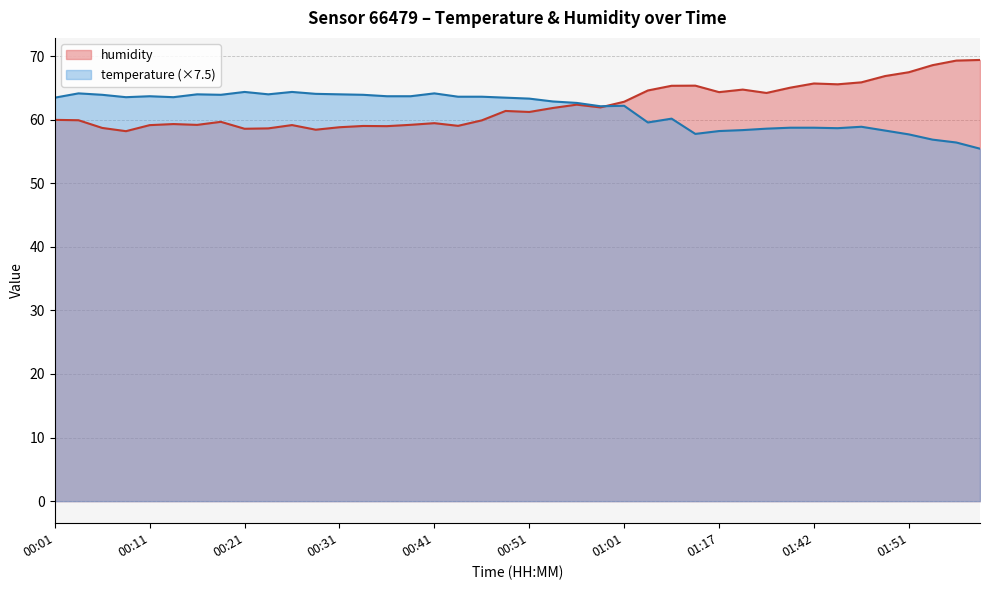

At which label does temperature reach its peak?

00:21